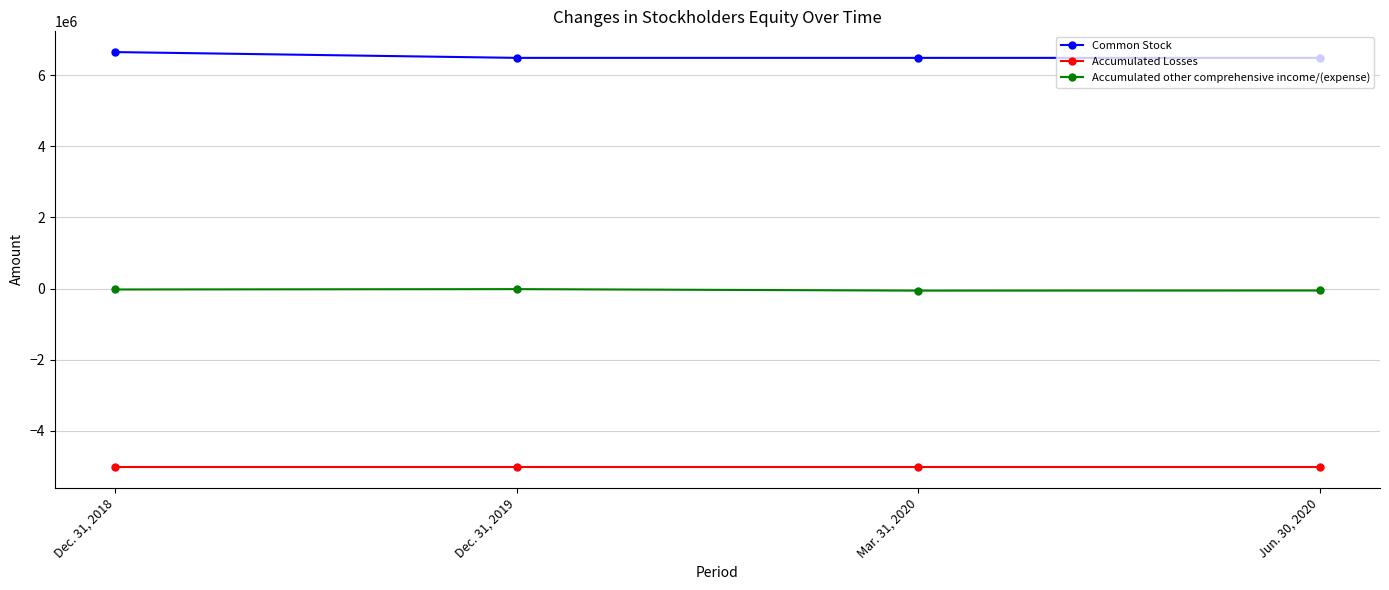

Which series has the largest total across all categories?

Common Stock